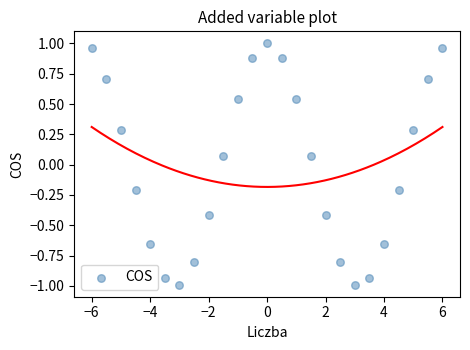

What is the range of X values (max minus min)?

12.0